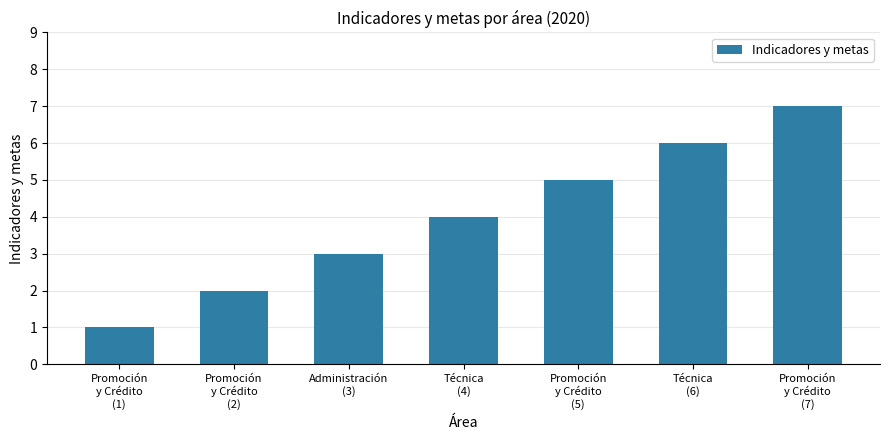

What is the difference between the values at Técnica
(6) and Administración
(3)?

3